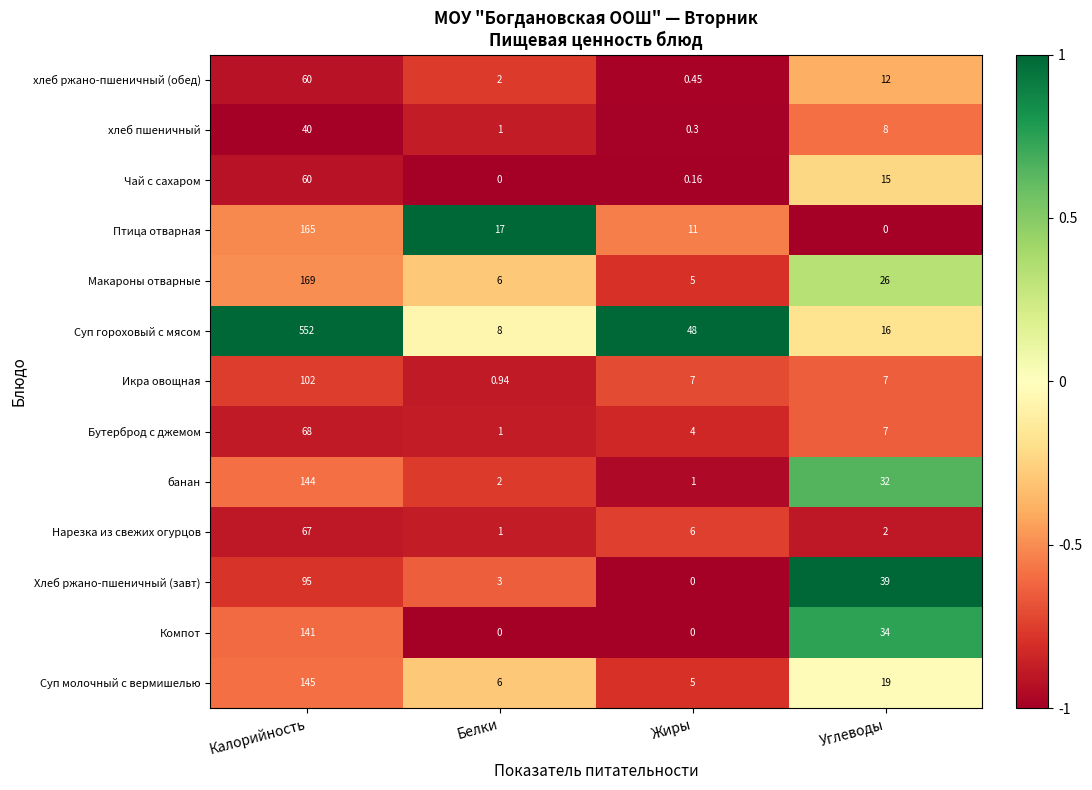

At which label does Чай с сахаром reach its peak?

Калорийность